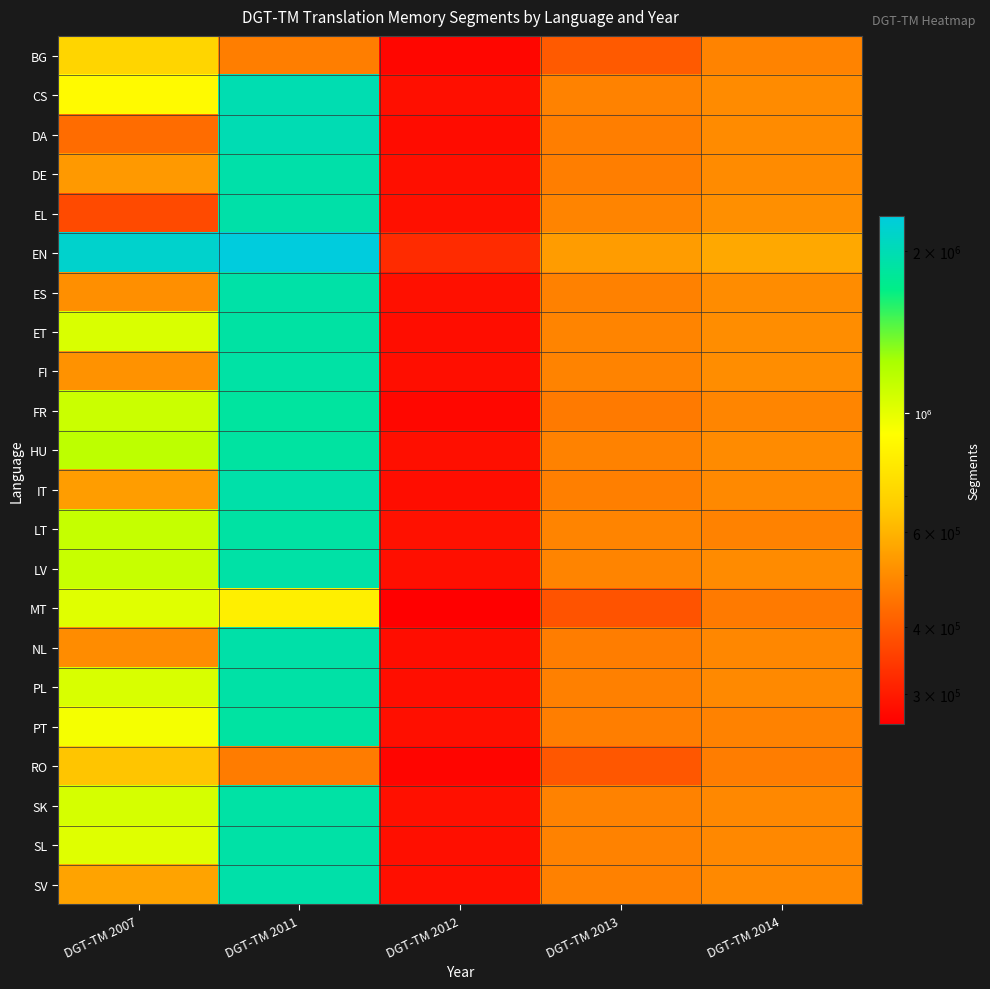

What is the highest value of the EN series?

2323192